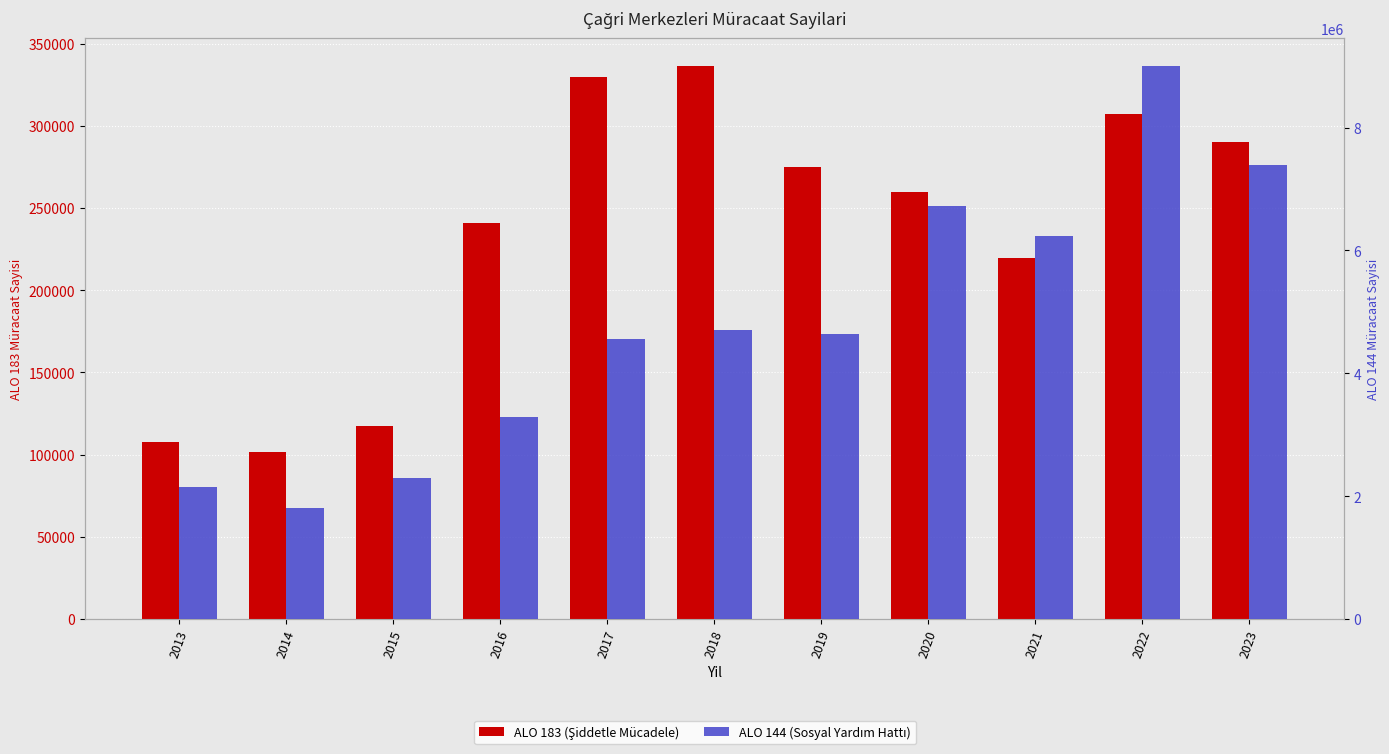

Is the value of ALO 144 (Sosyal Yardım Hattı) at 2021 greater than the value of ALO 183 (Şiddetle Mücadele) at 2017?

Yes